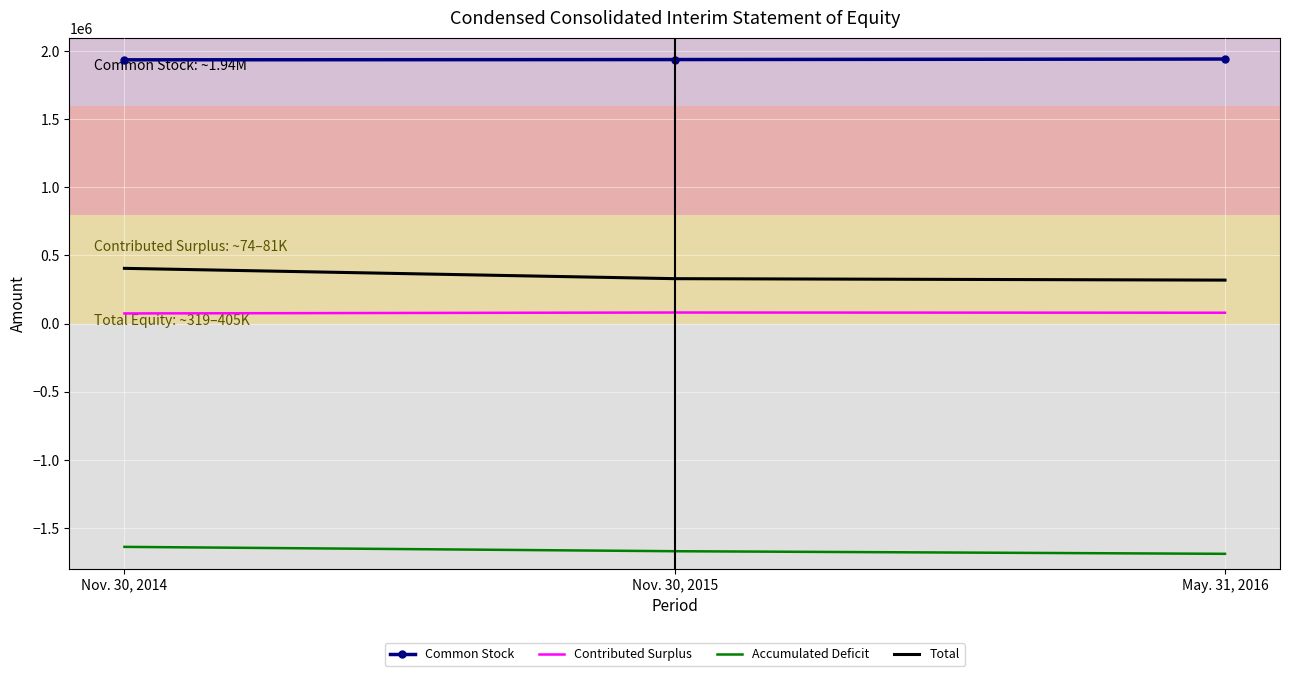

Is the value of Accumulated Deficit at Nov. 30, 2014 greater than the value of Contributed Surplus at Nov. 30, 2014?

No